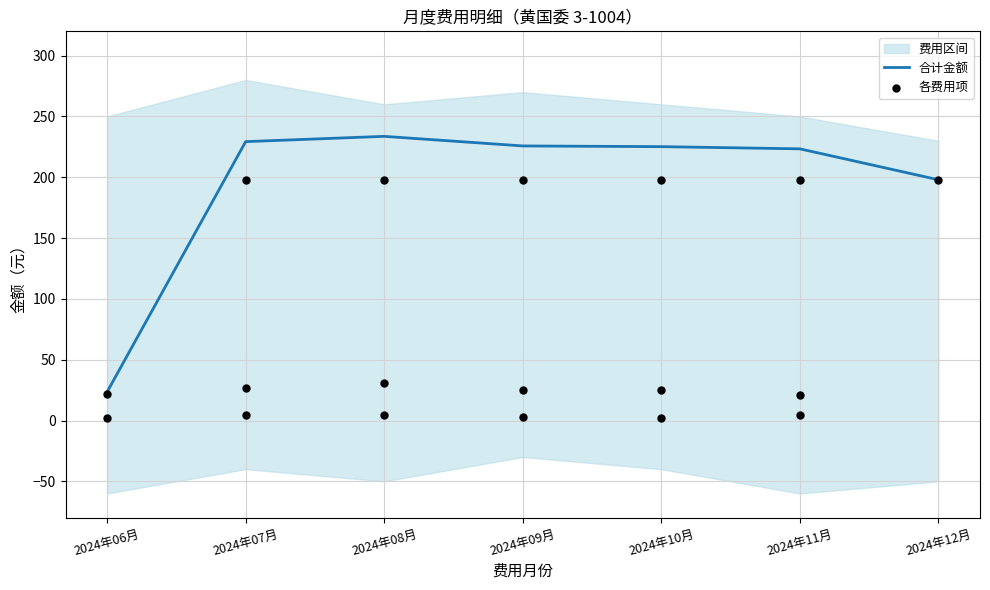

The 合计金额 series shows 225.2 at 2024年10月. True or false?

True